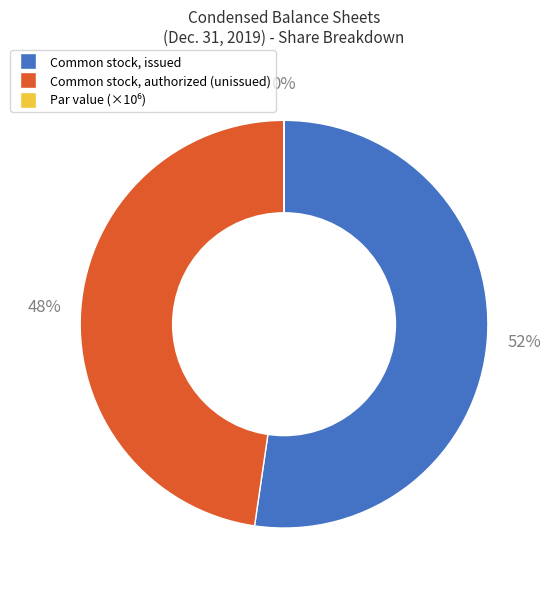

To the nearest percent, what is the difference between the largest and smallest slice percentages?

52%